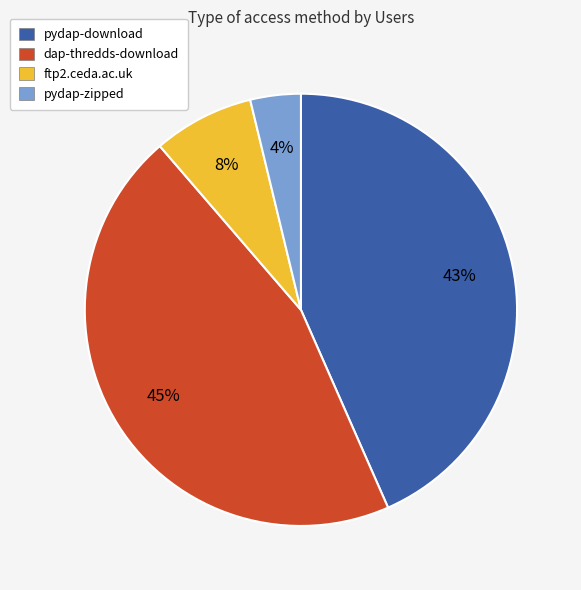

How many segments does this pie chart have?

4